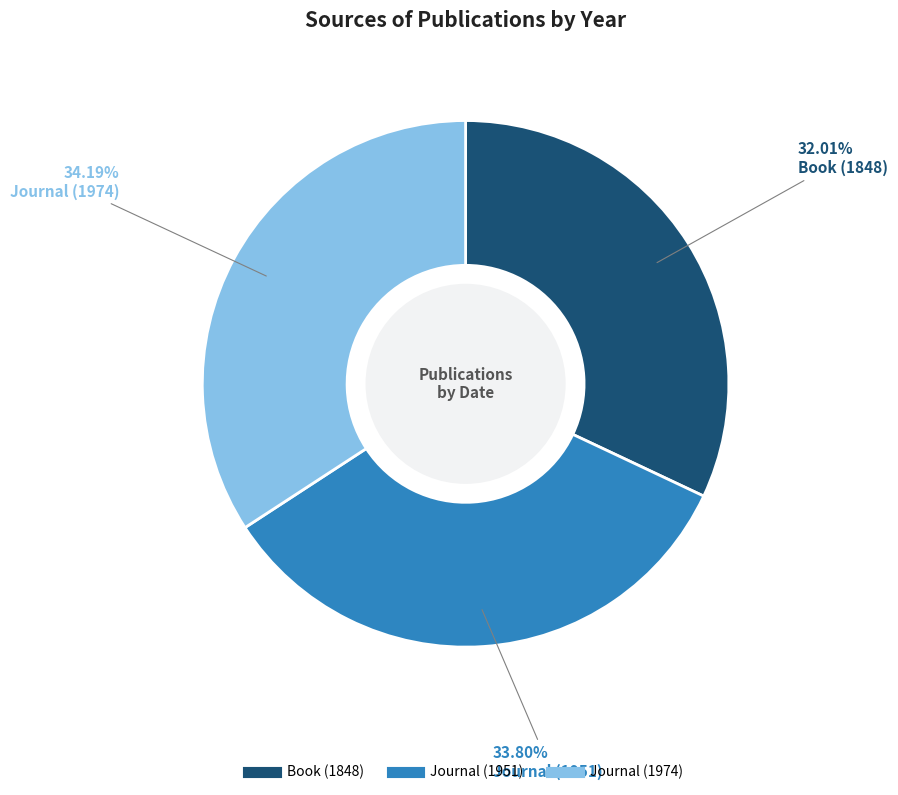

Which category has the smallest portion of the pie?

Book (1848)